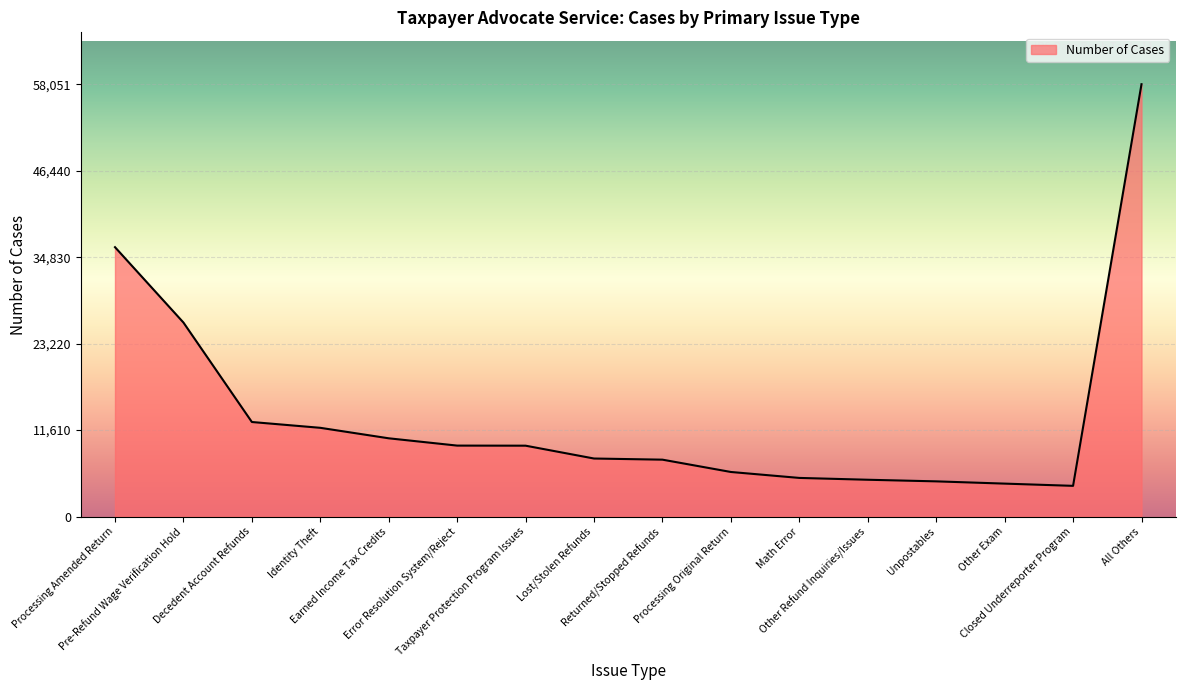

List the labels in order of value, smallest first.

Closed Underreporter Program, Other Exam, Unpostables, Other Refund Inquiries/Issues, Math Error, Processing Original Return, Returned/Stopped Refunds, Lost/Stolen Refunds, Taxpayer Protection Program Issues, Error Resolution System/Reject, Earned Income Tax Credits, Identity Theft, Decedent Account Refunds, Pre-Refund Wage Verification Hold, Processing Amended Return, All Others